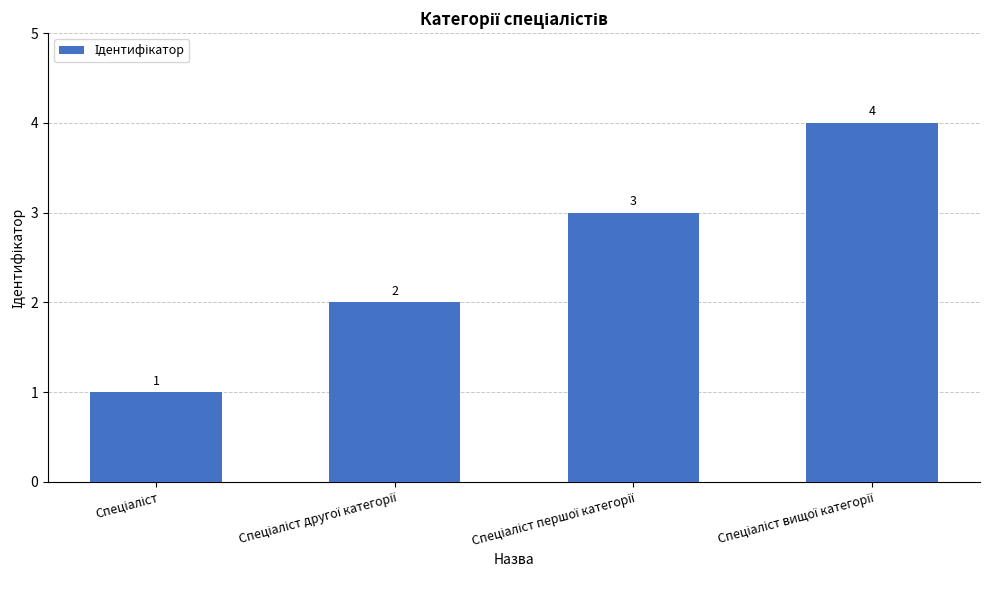

How many bars are there in total?

4